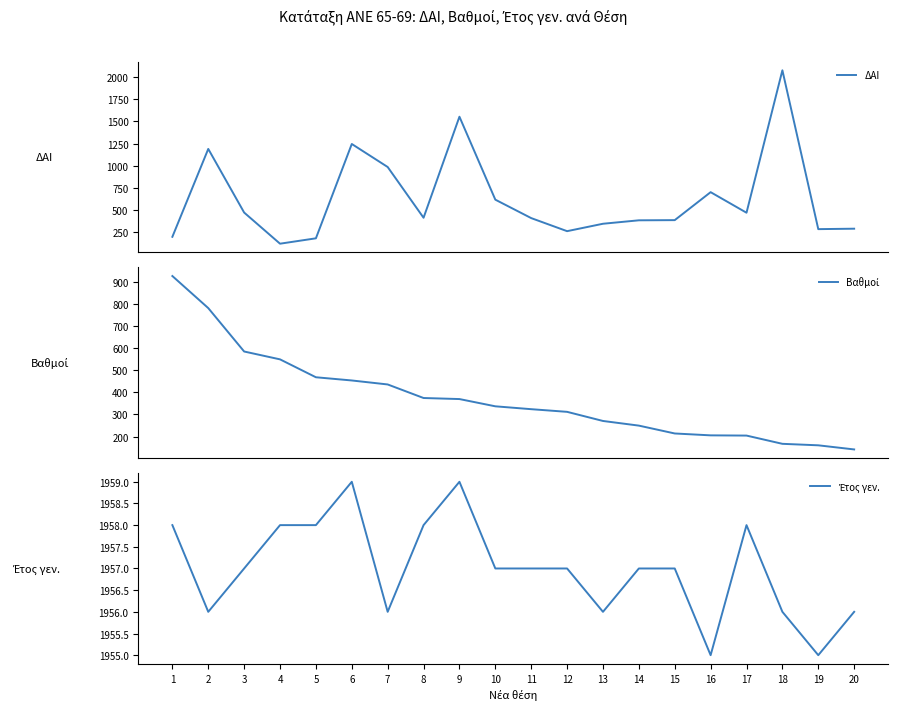

Read the Έτος γεν. value at 19.

1955.0